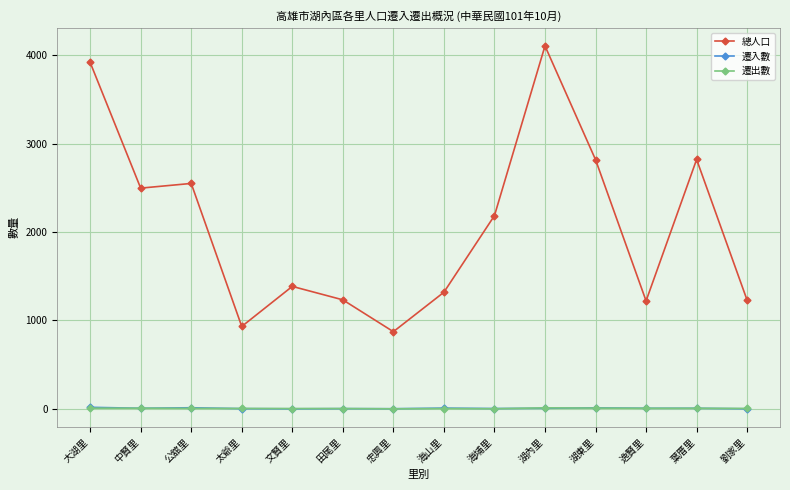

Count the number of data series in this chart.

3